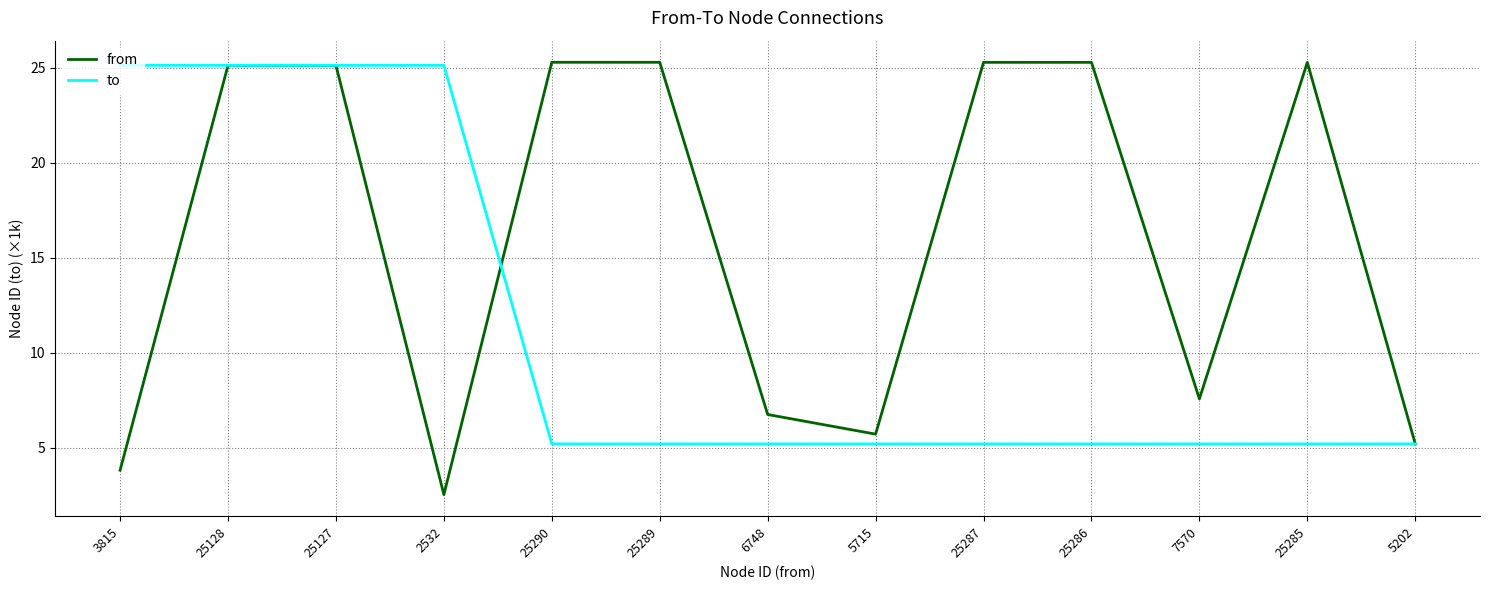

Does the chart have visible grid lines?

Yes